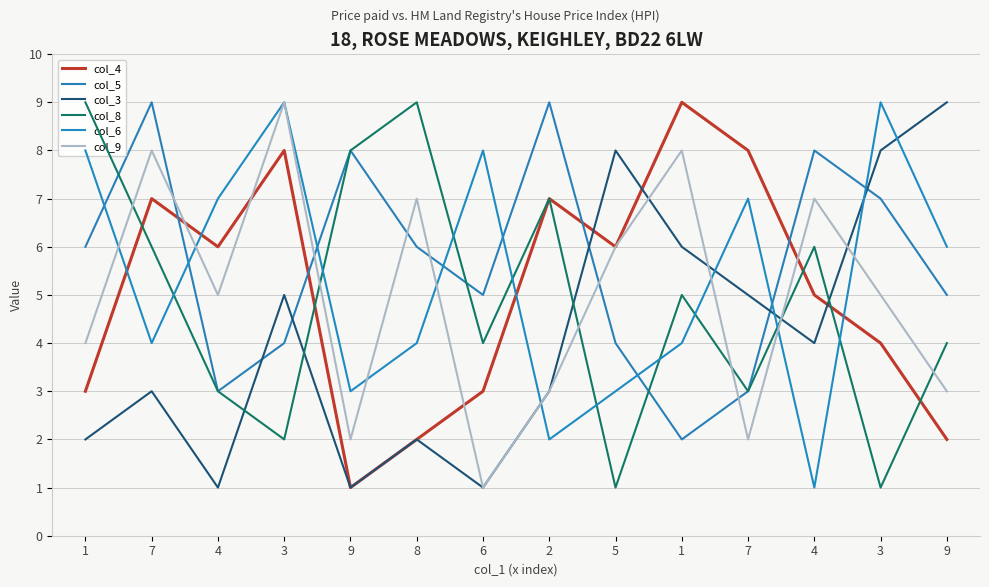

Is it true that col_6 equals 2 at 2?

True